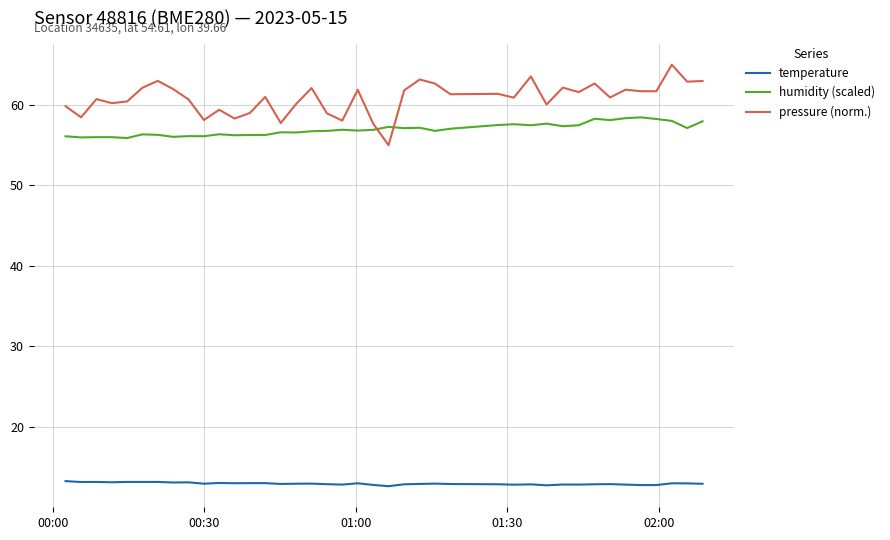

What is the sum of all pressure (norm.) values?

2433.3